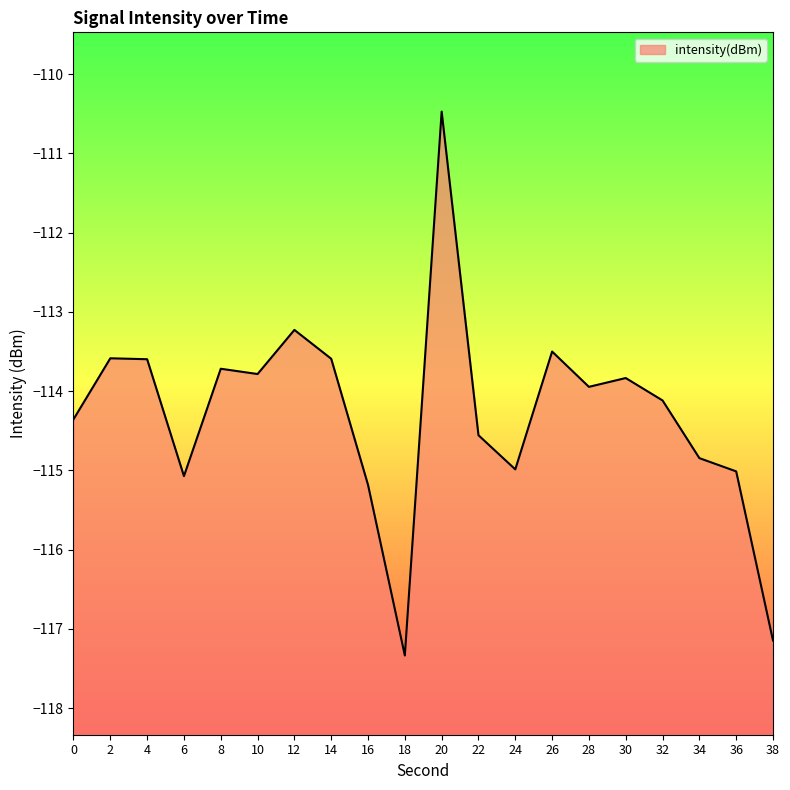

True or false: the data shows -204.1 at 36.

False